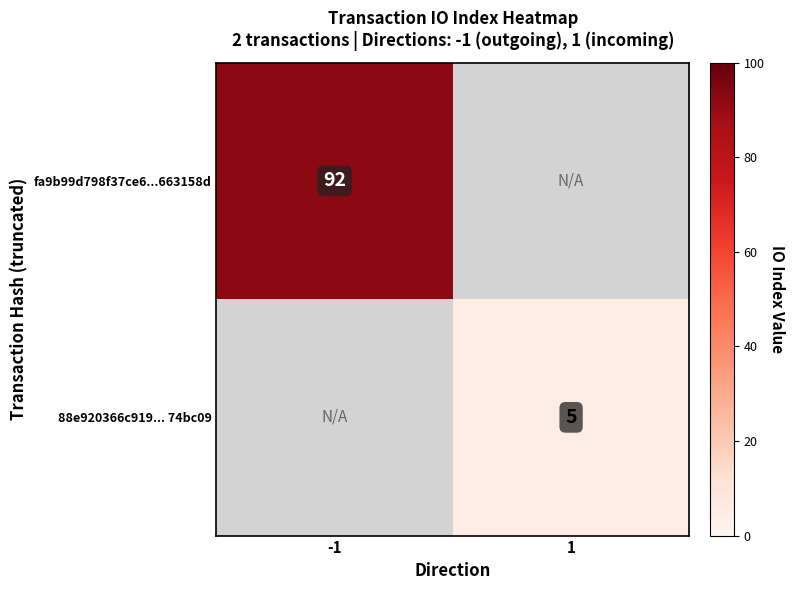

How many distinct data groups are displayed?

2